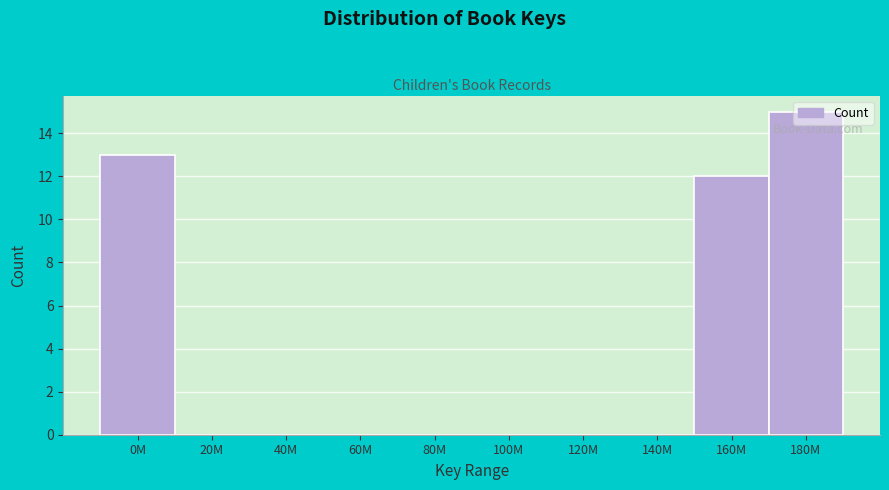

What is the sum of all values?

40